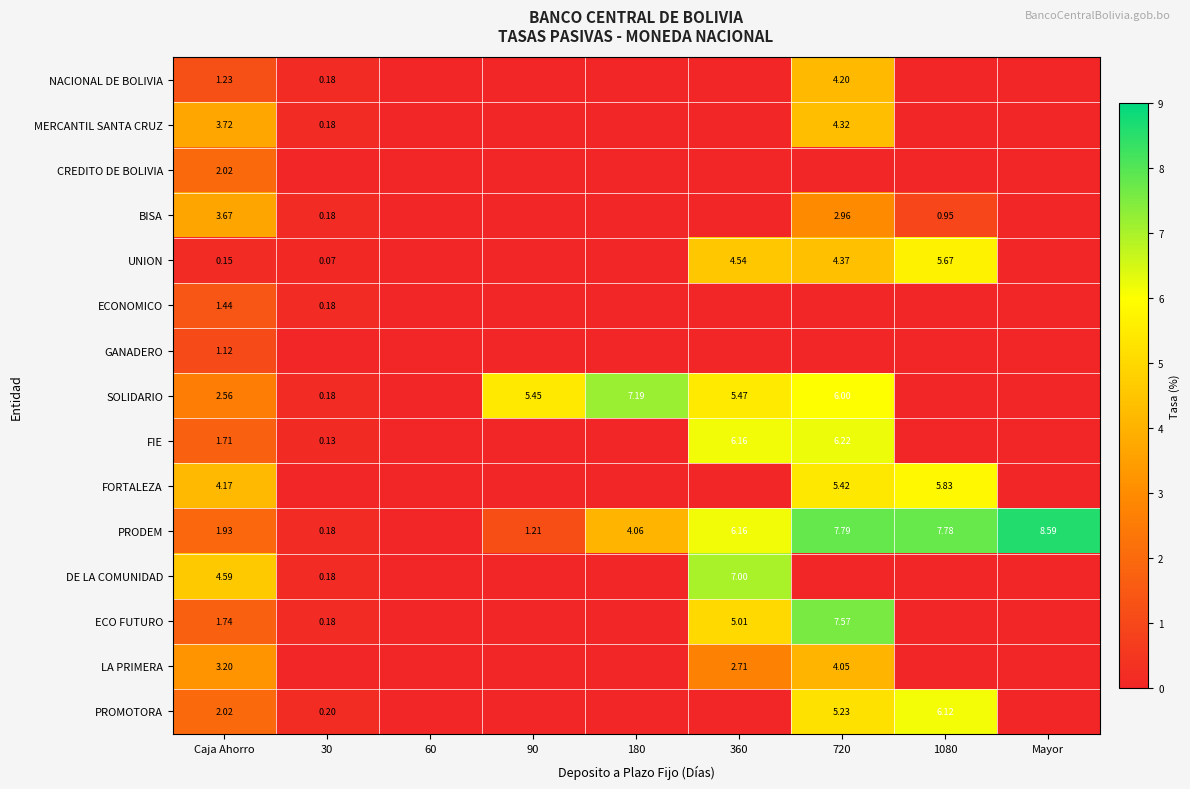

What is the greatest value displayed?

8.6